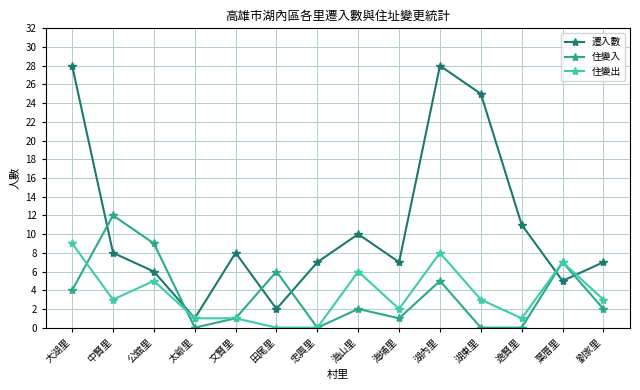

Between 忠興里 and 逸賢里, which series saw the biggest shift?

遷入數